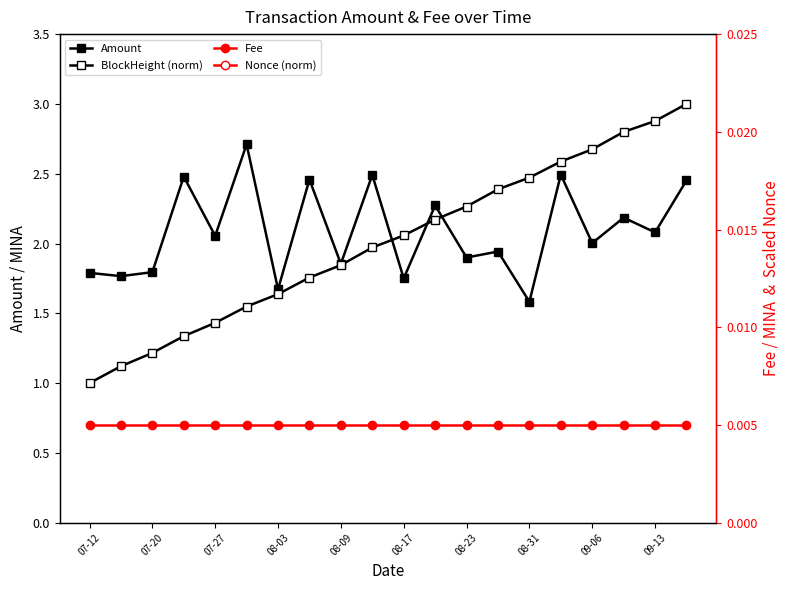

What is the average value of the Amount series?

2.1